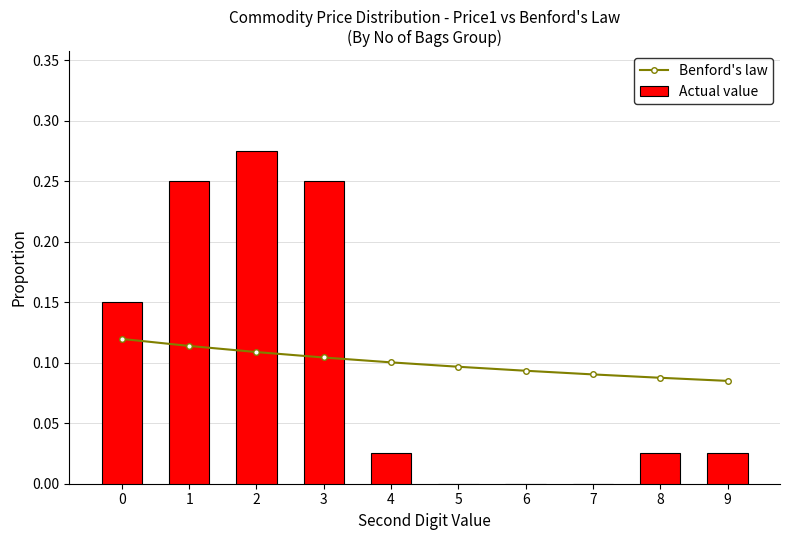

Does the chart contain stacked bars?

No